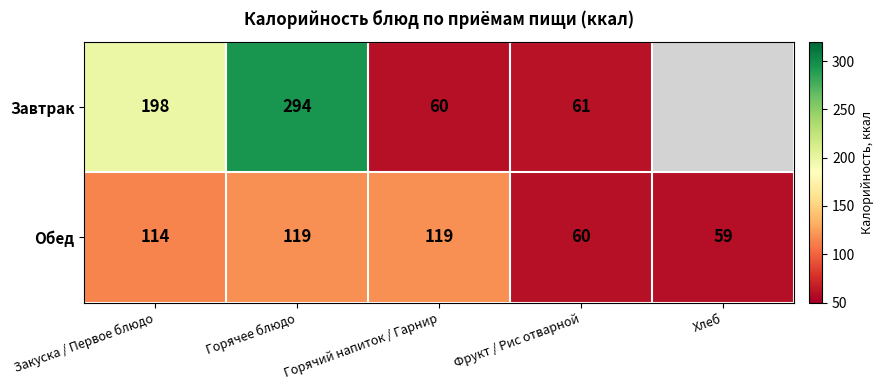

Which series changed the most between Закуска / Первое блюдо and Горячий напиток / Гарнир?

Завтрак